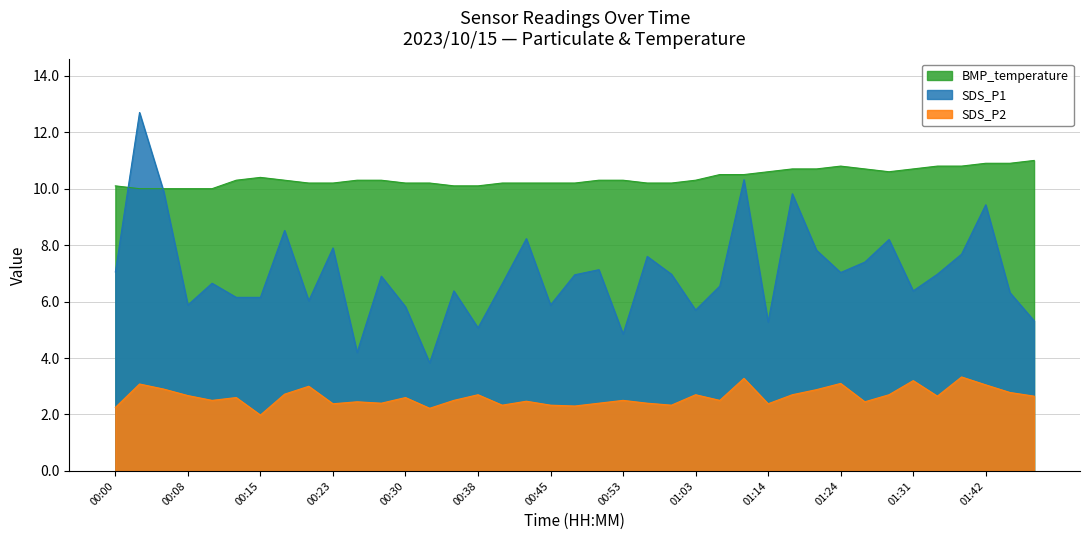

How many data points does each series have?

39